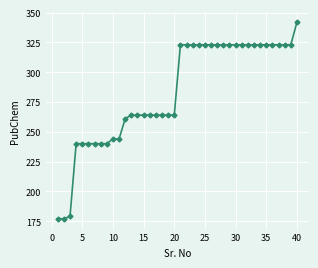

What is the greatest value displayed?

342